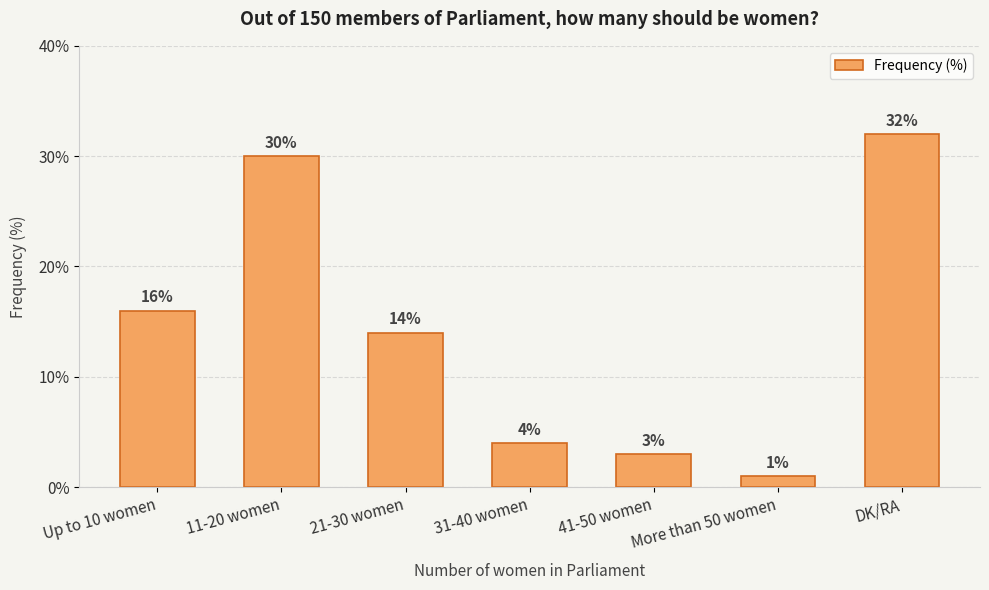

Reading right to left, what are all the values shown in this chart?

DK/RA=32	More than 50 women=1	41-50 women=3	31-40 women=4	21-30 women=14	11-20 women=30	Up to 10 women=16